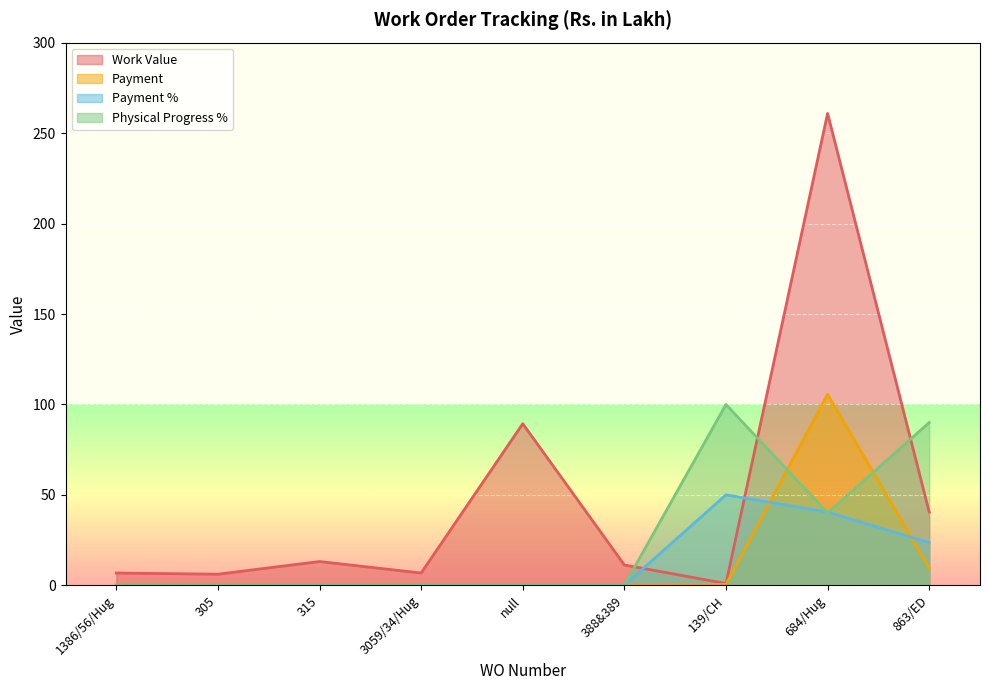

Which series has the largest total across all categories?

Work Value